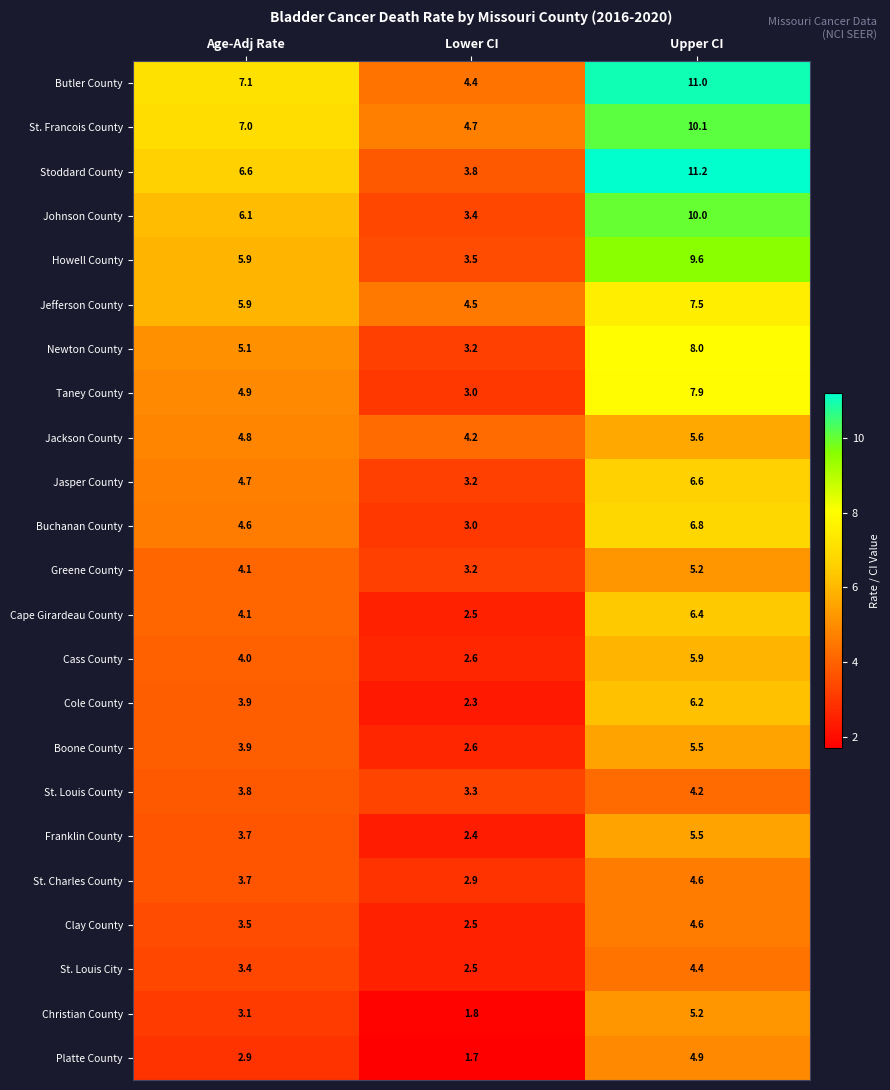

The value of Butler County at Age-Adj Rate is 3.2. True or false?

False